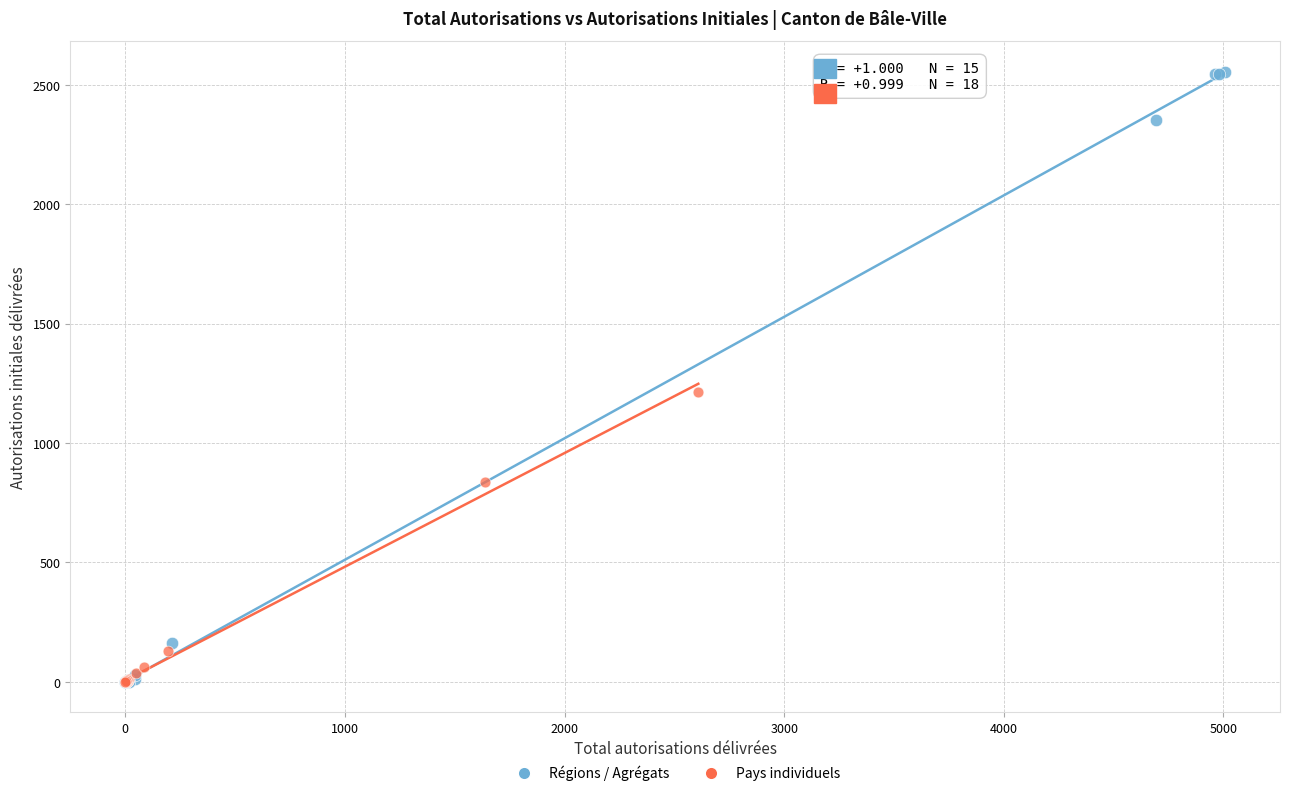

Which series has the largest Y range (max minus min)?

Régions / Agrégats